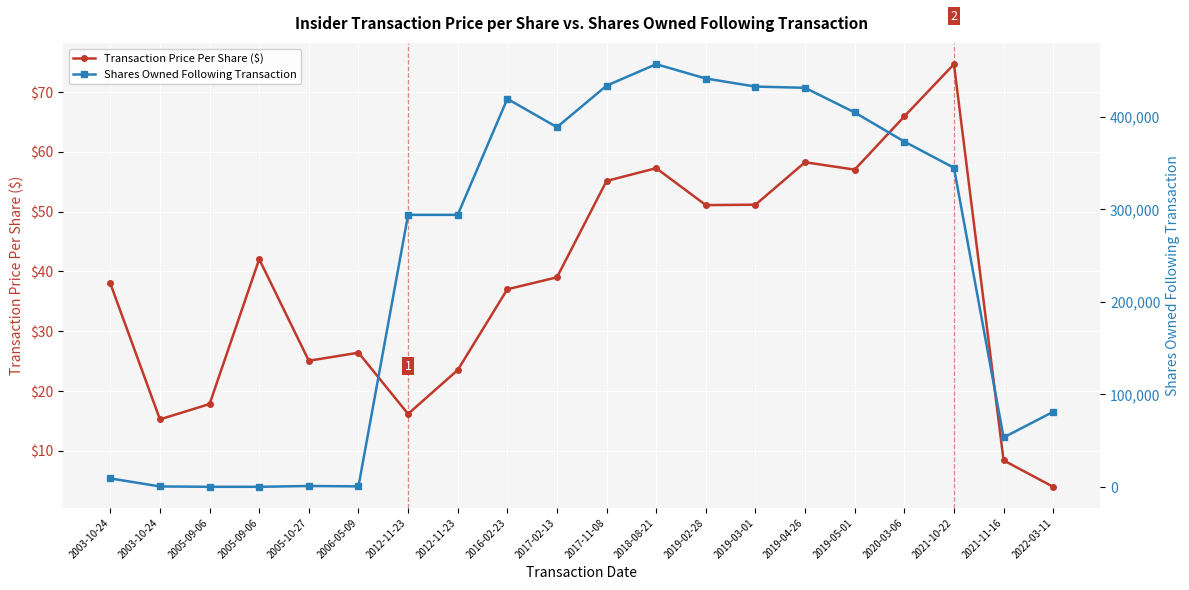

How many data points in Transaction Price Per Share ($) are less than 39?

10